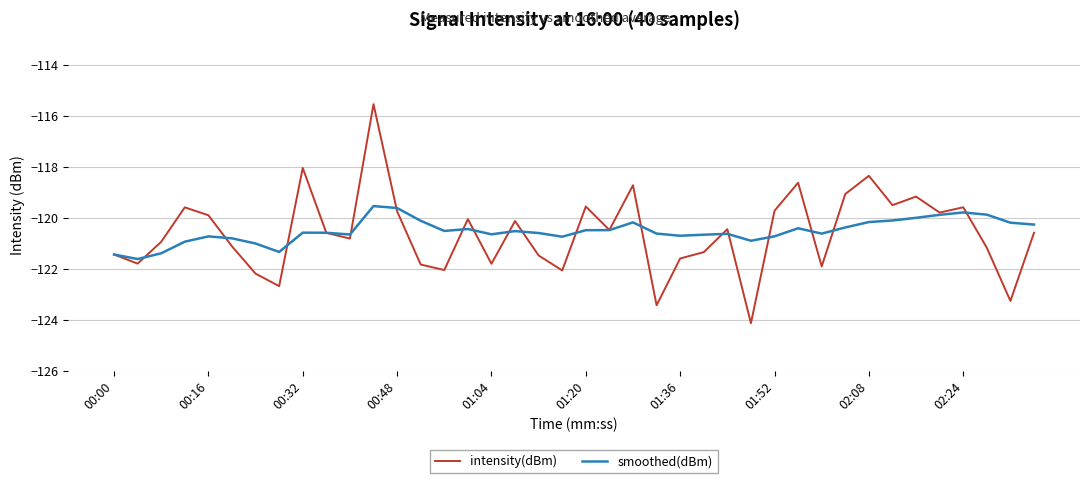

List the series in order of their peak value, lowest first.

smoothed(dBm), intensity(dBm)